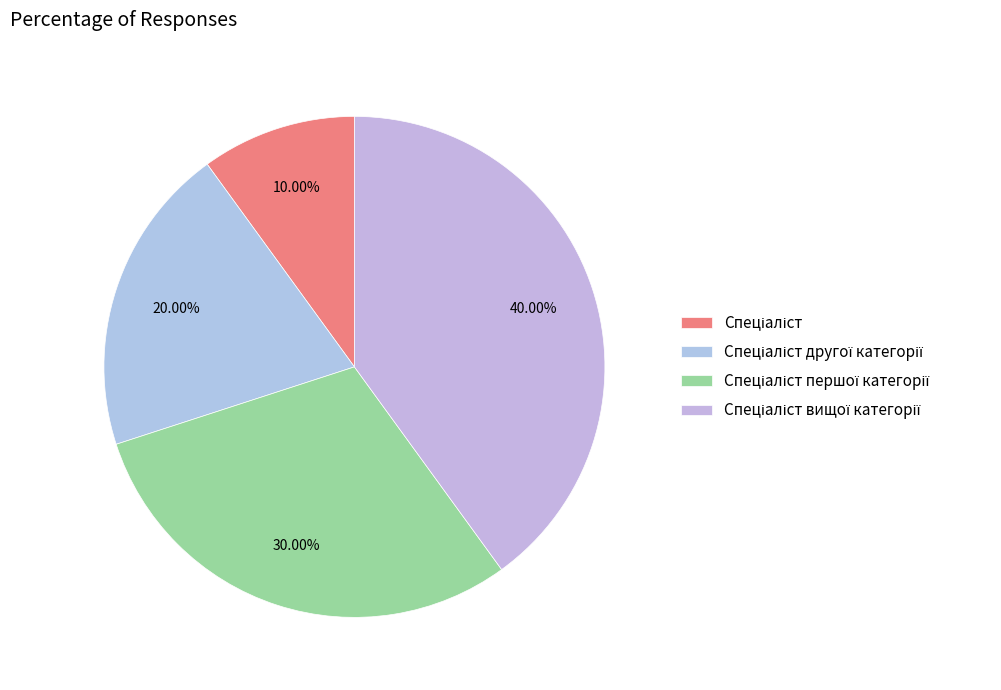

Does any single category account for the majority?

No